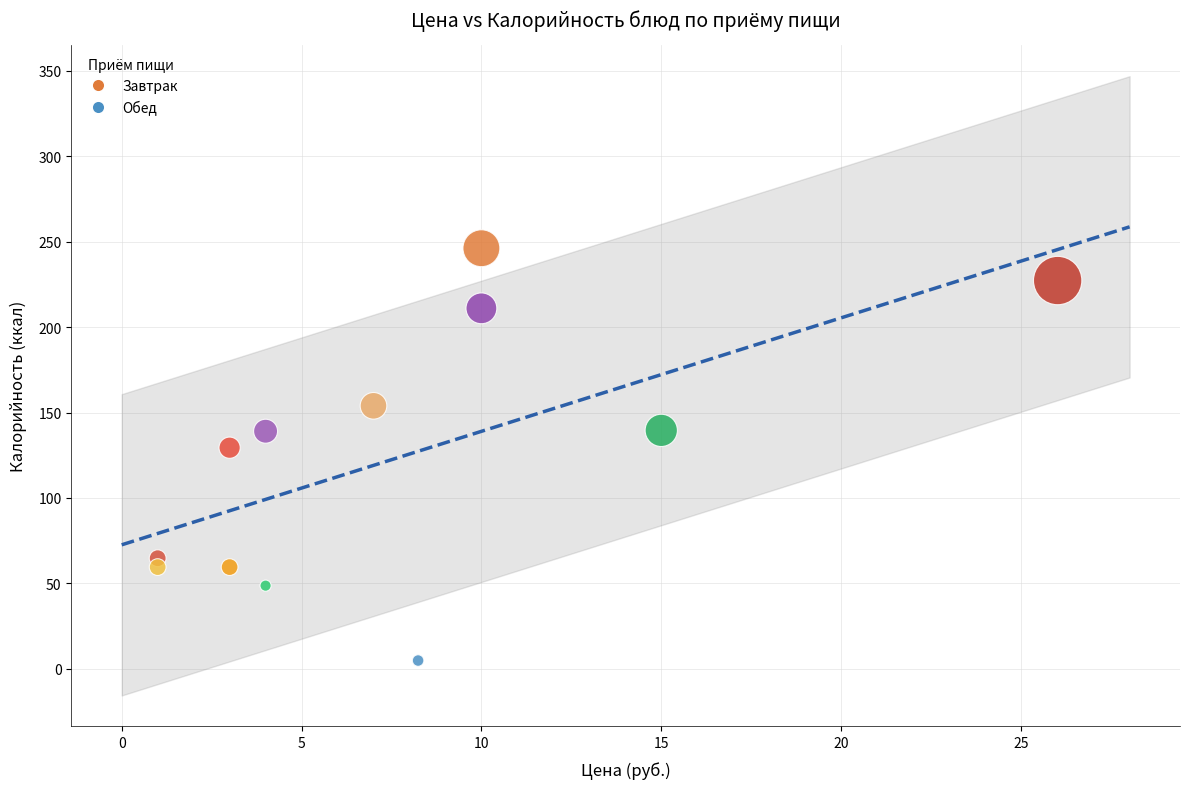

Which series has the largest Y range (max minus min)?

Обед